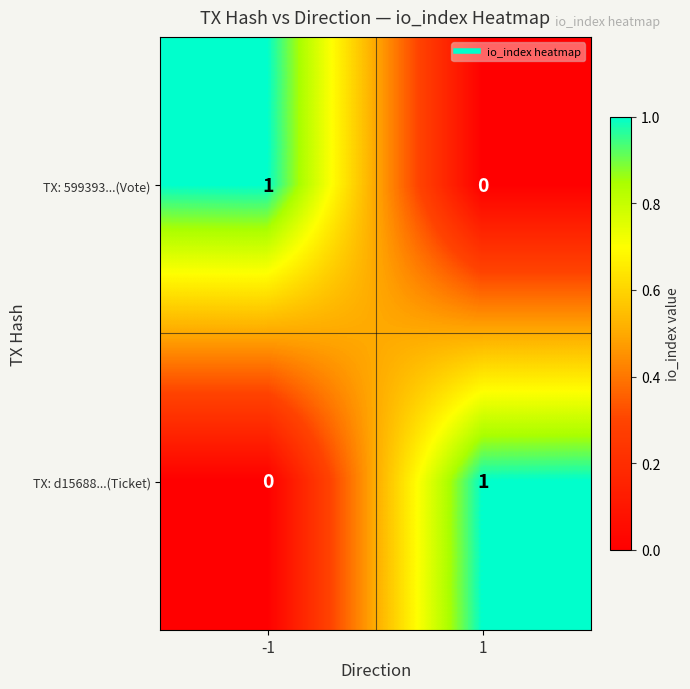

List the labels in order of TX: d15688...(Ticket) value, largest first.

1, -1